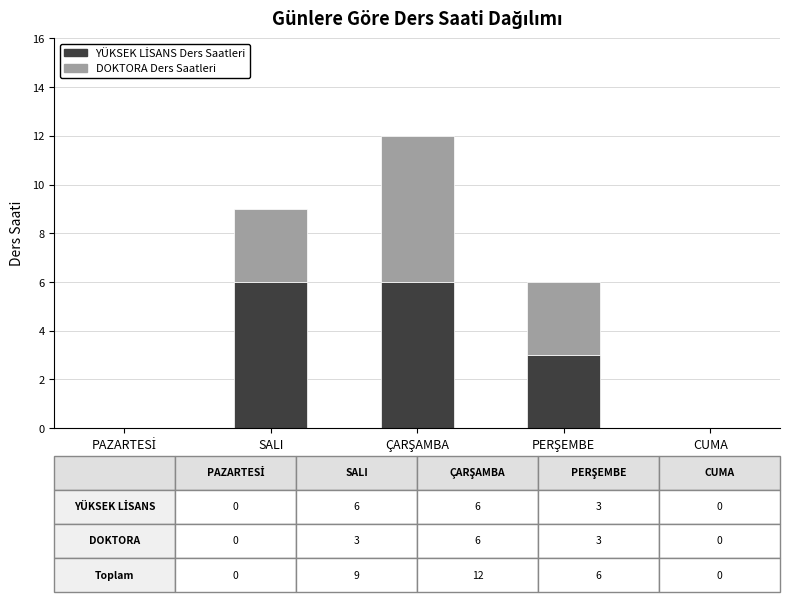

True or false: YÜKSEK LİSANS Ders Saatleri has a value of -3 at PAZARTESİ.

False